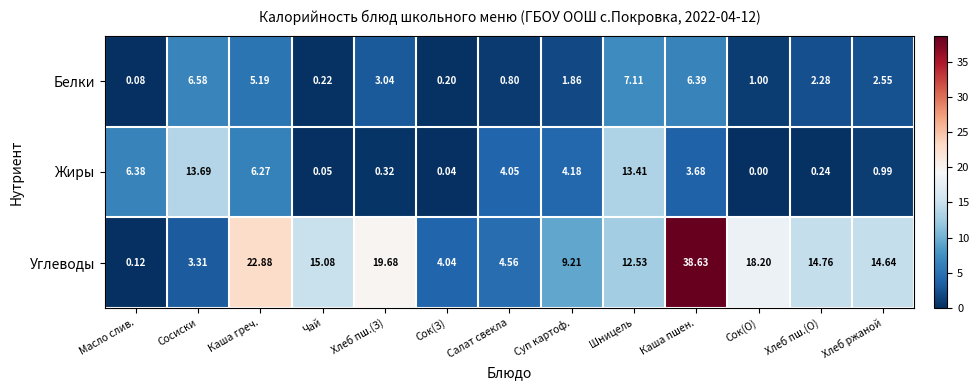

Between Суп картоф. and Хлеб пш.(О), which series saw the biggest shift?

Углеводы